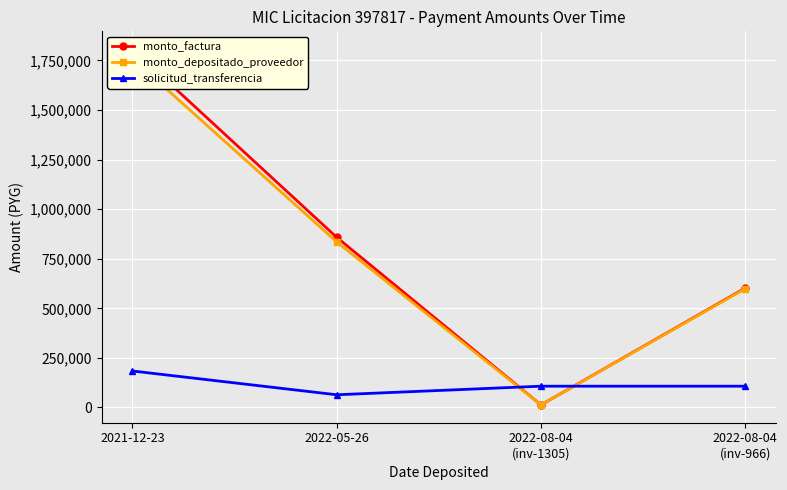

What is the difference between the maximum and minimum values in the solicitud_transferencia series?

119905